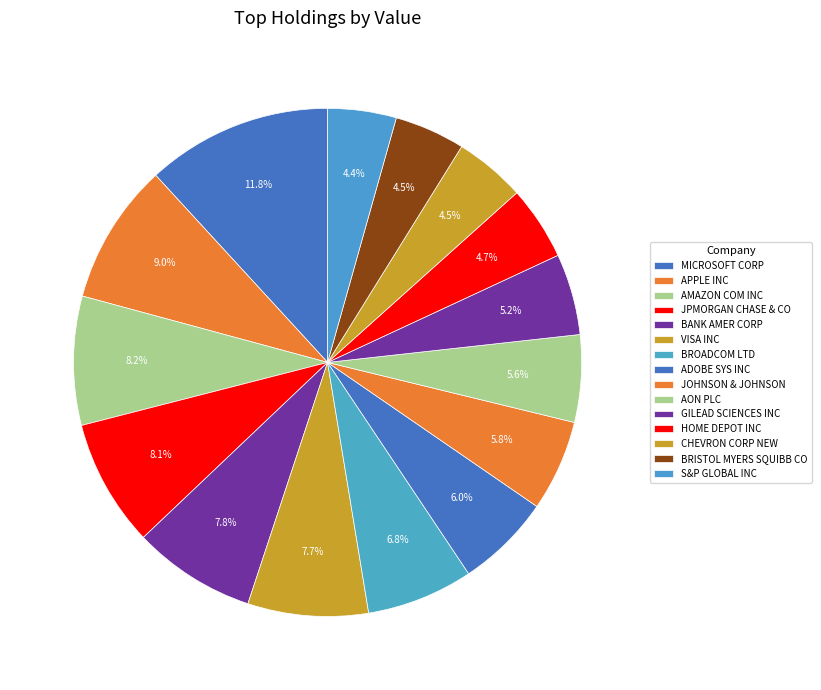

What is the total percentage of BROADCOM LTD and JPMORGAN CHASE & CO?

14.9%